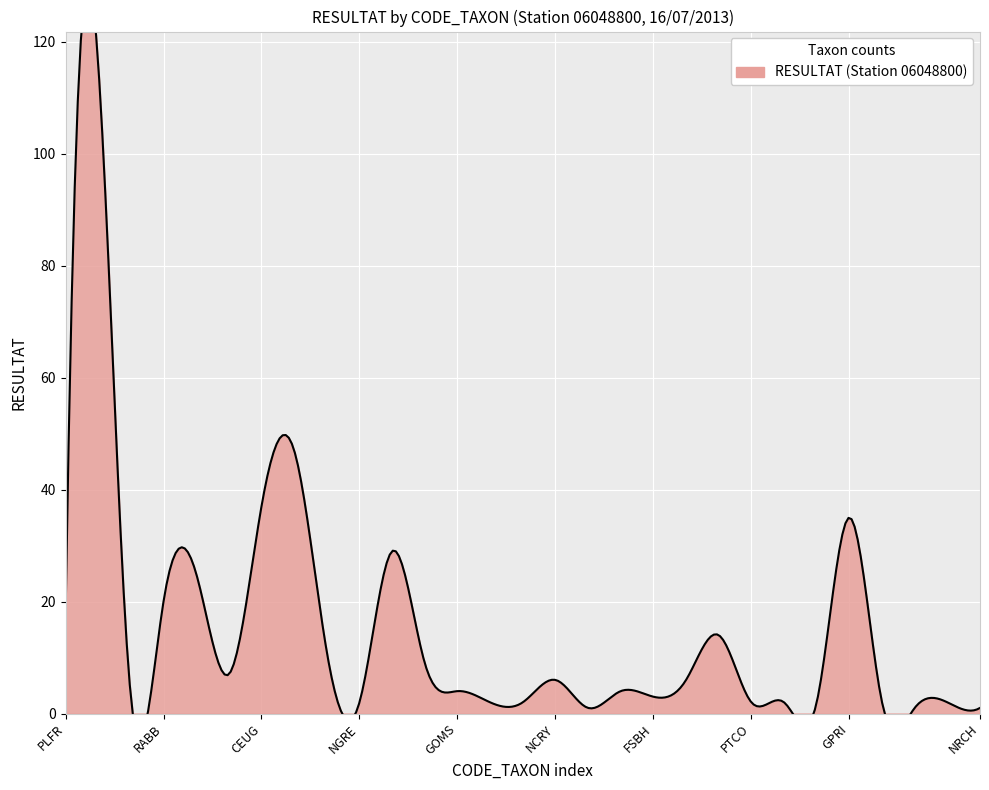

How many lines are shown in the chart?

1